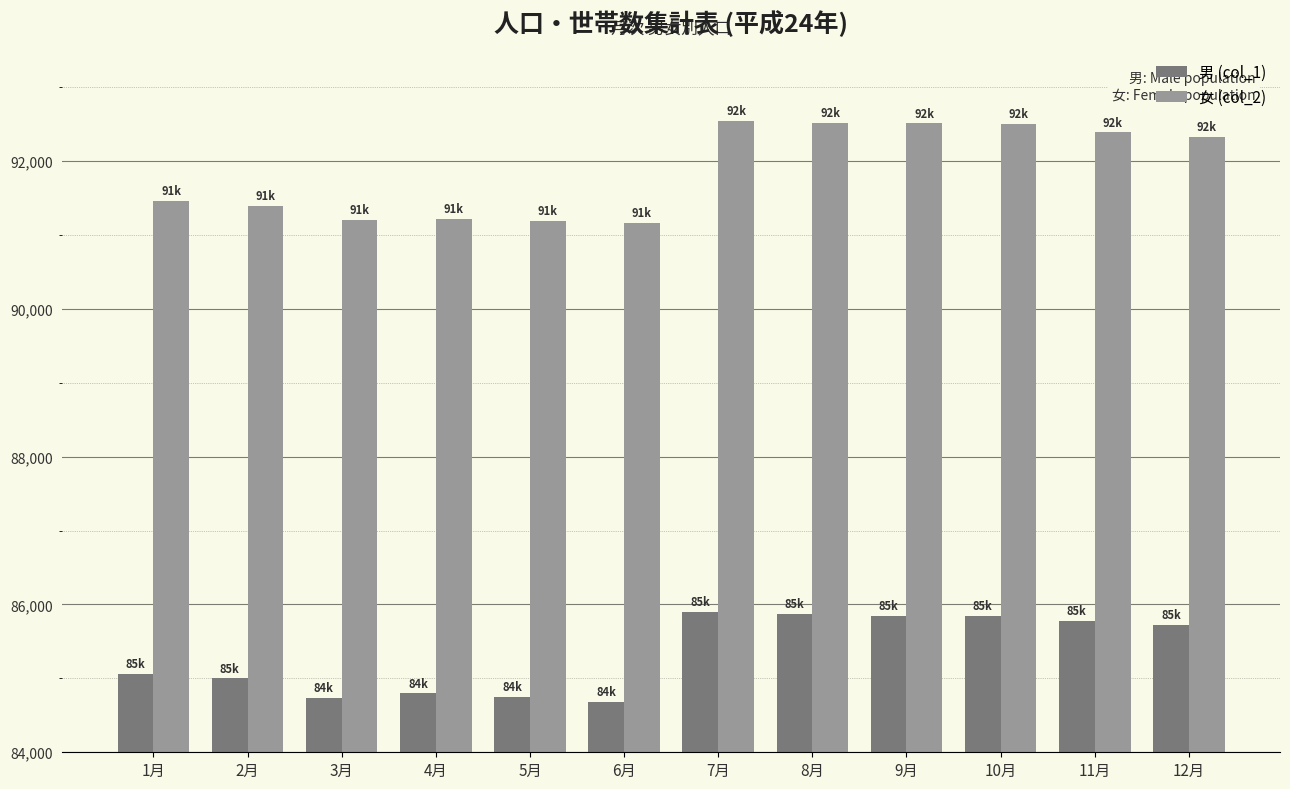

How many bars are there in total?

24